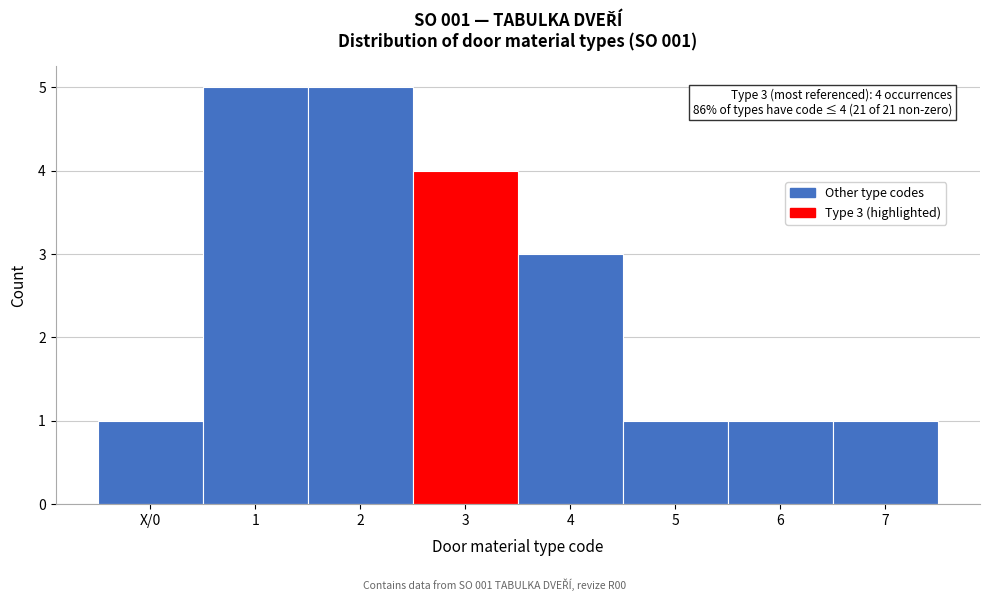

Reading right to left, list all the values displayed in this chart.

7=1	6=1	5=1	4=3	3=4	2=5	1=5	X/0=1